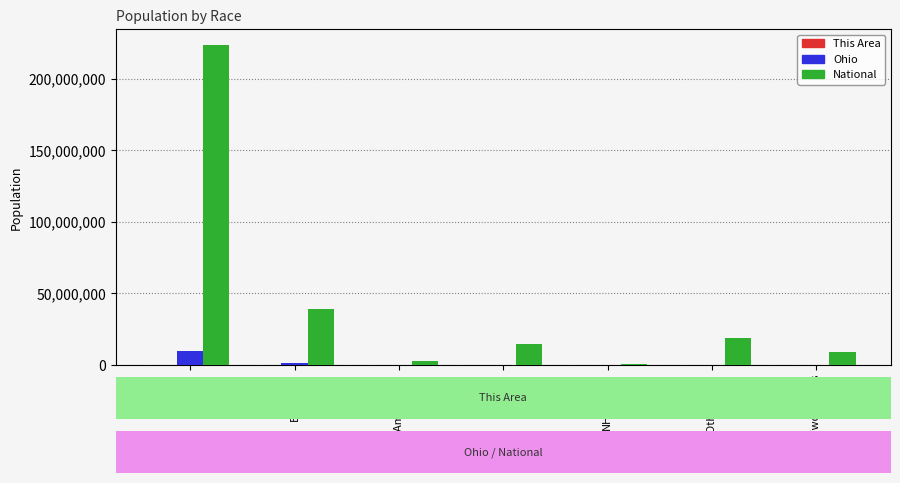

What is the maximum value shown in the chart?

223553265